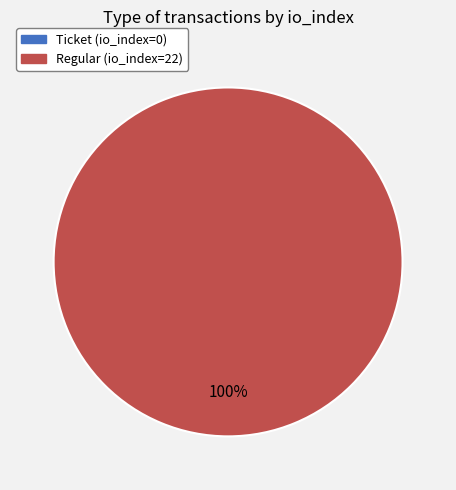

How many slices are in this pie chart?

2